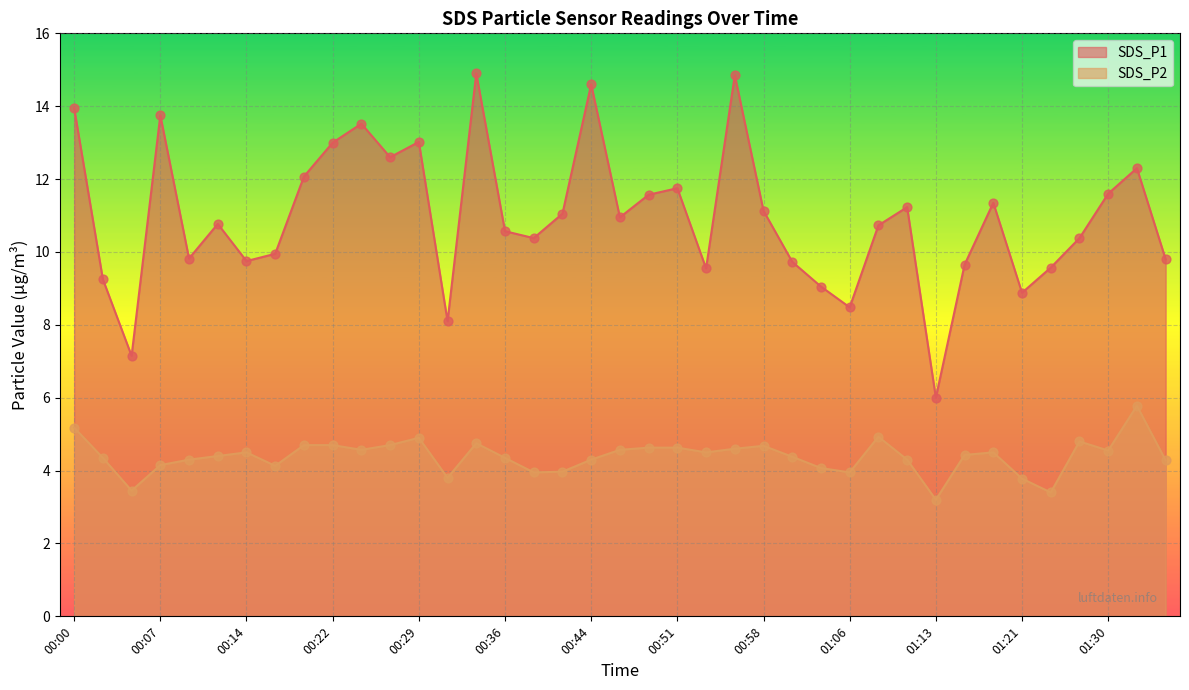

What are all the series names shown in the legend?

SDS_P1, SDS_P2